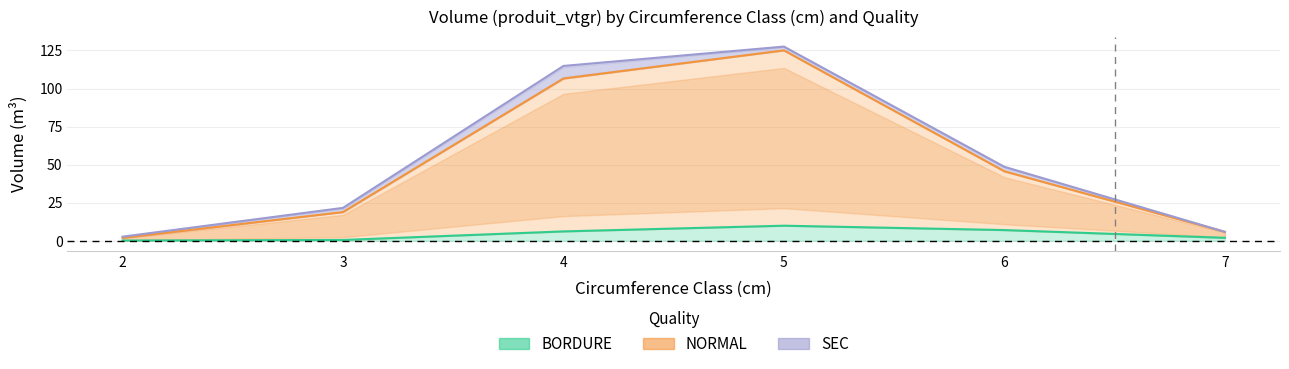

What is the highest value of the NORMAL series?

125.0